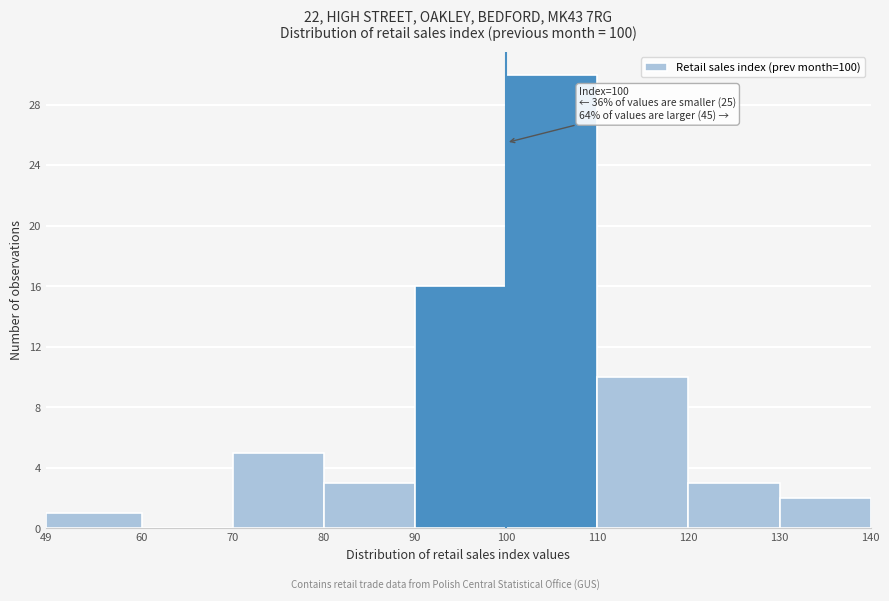

Which range on the x-axis has the tallest bar?

100 to 110